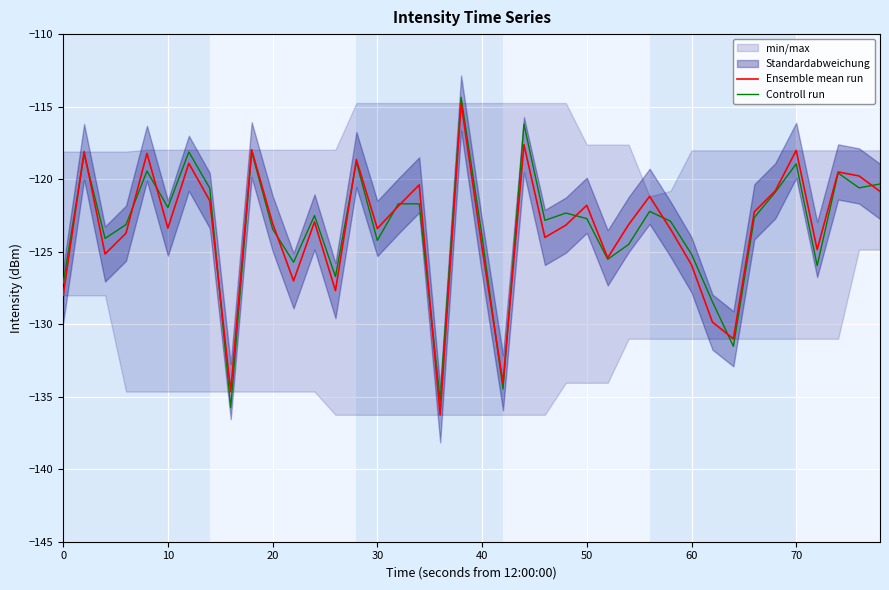

True or false: Controll run has a value of -71.3 at 40.

False